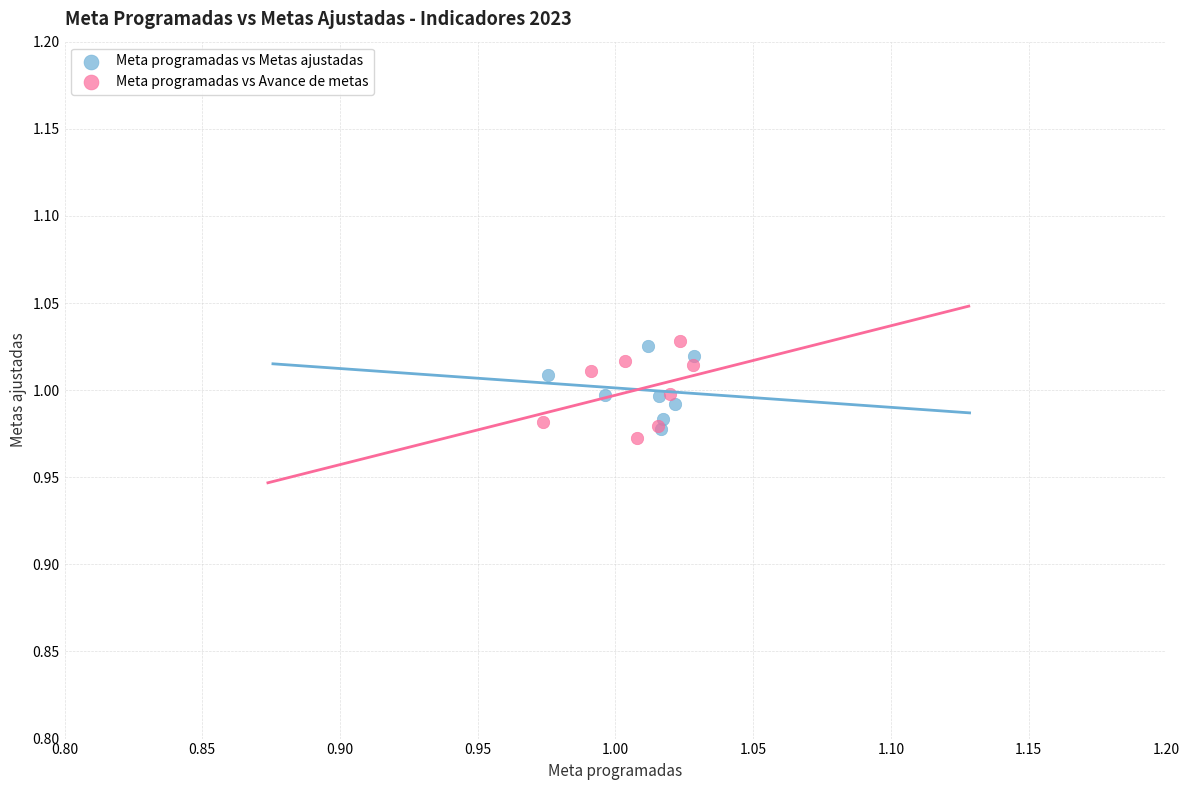

Which series has the largest Y range (max minus min)?

Meta programadas vs Avance de metas